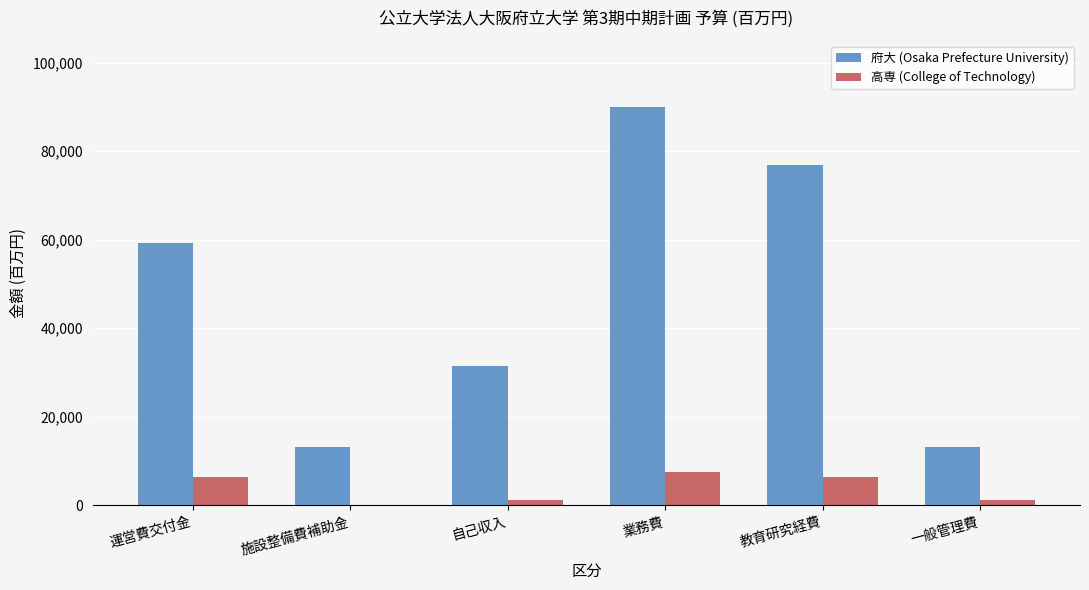

At which label is 府大 (Osaka Prefecture University) closest to 51571?

運営費交付金